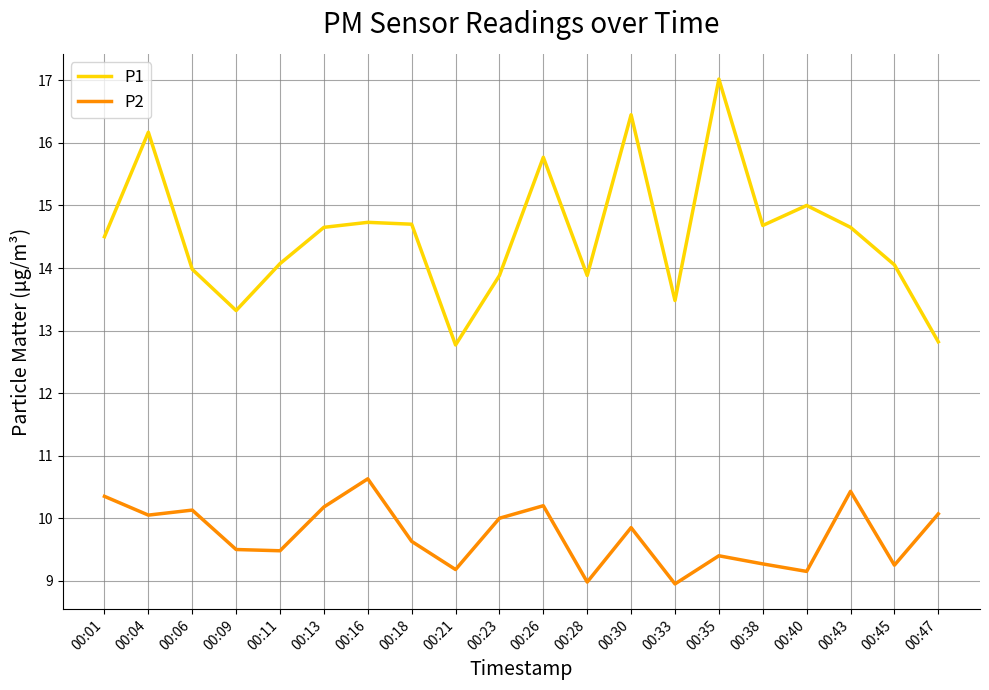

True or false: P1 has a value of 20.4 at 00:47.

False